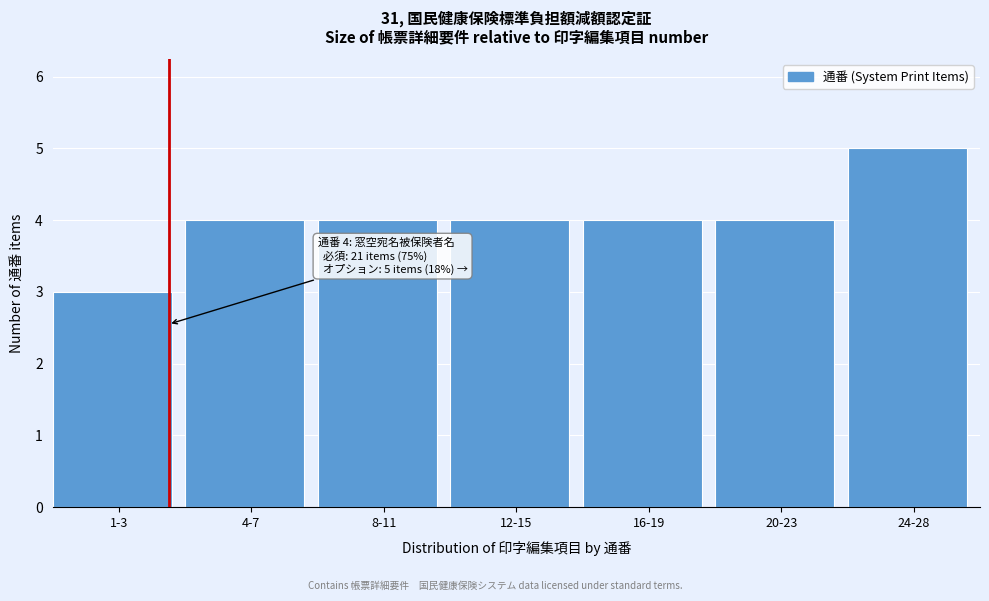

Reading left to right, what are all the values shown in this chart?

1-3=3	4-7=4	8-11=4	12-15=4	16-19=4	20-23=4	24-28=5